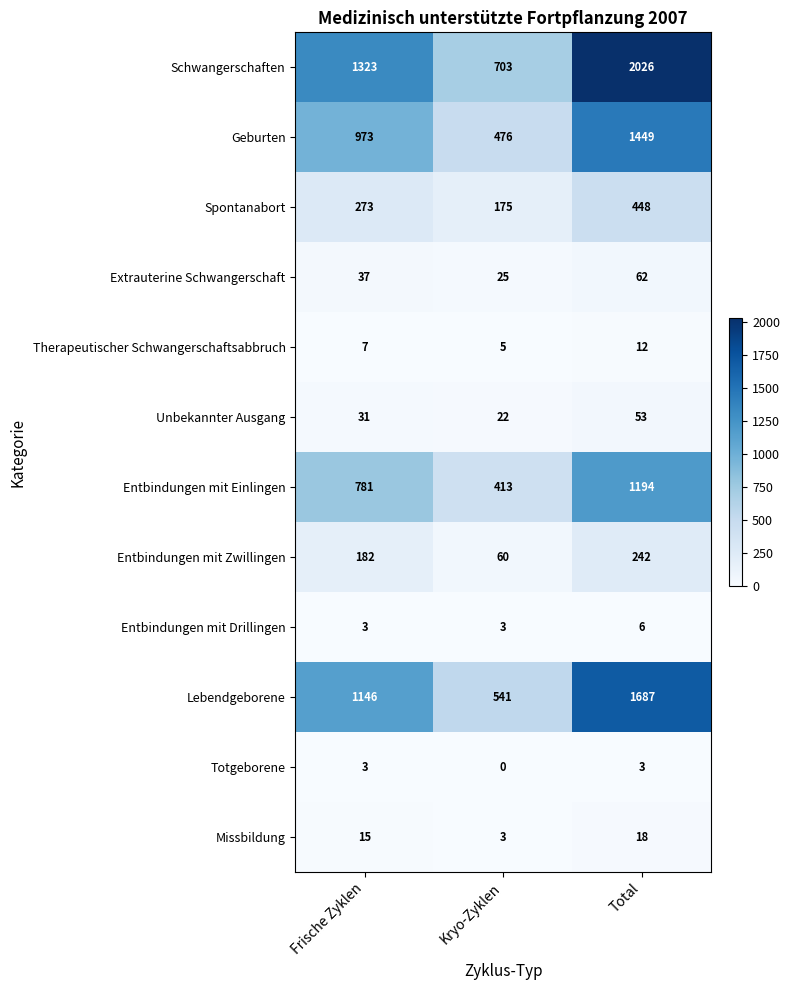

Rank the series by their maximum value, from highest to lowest.

Schwangerschaften, Lebendgeborene, Geburten, Entbindungen mit Einlingen, Spontanabort, Entbindungen mit Zwillingen, Extrauterine Schwangerschaft, Unbekannter Ausgang, Missbildung, Therapeutischer Schwangerschaftsabbruch, Entbindungen mit Drillingen, Totgeborene